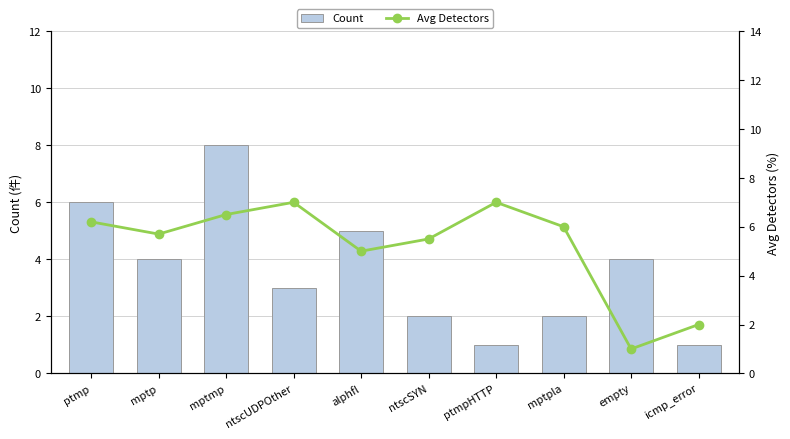

How many data points in Avg Detectors are above 6?

4